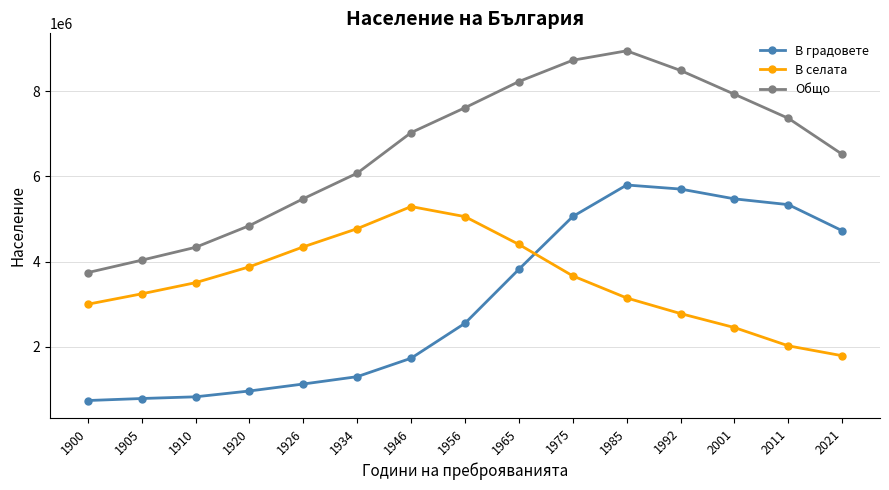

Is this an area chart (filled region under the line)?

No